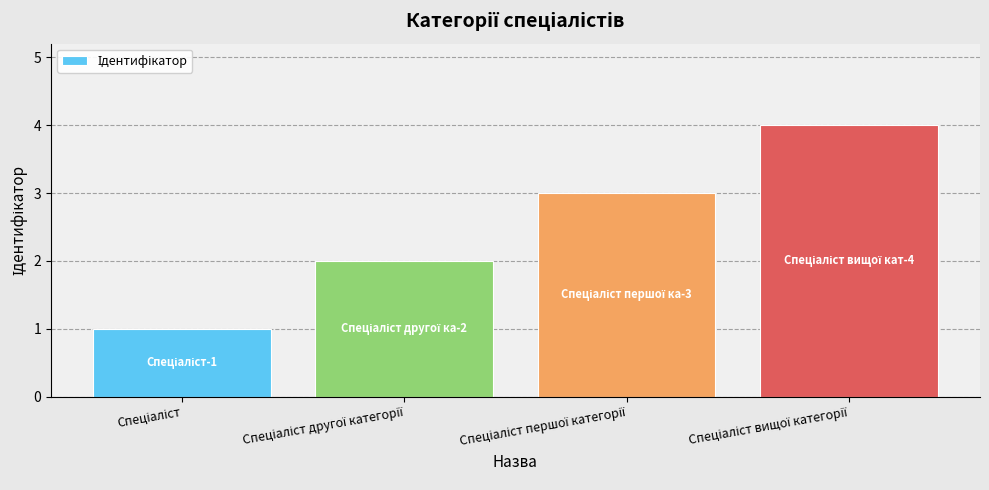

What is the sum of all values?

10